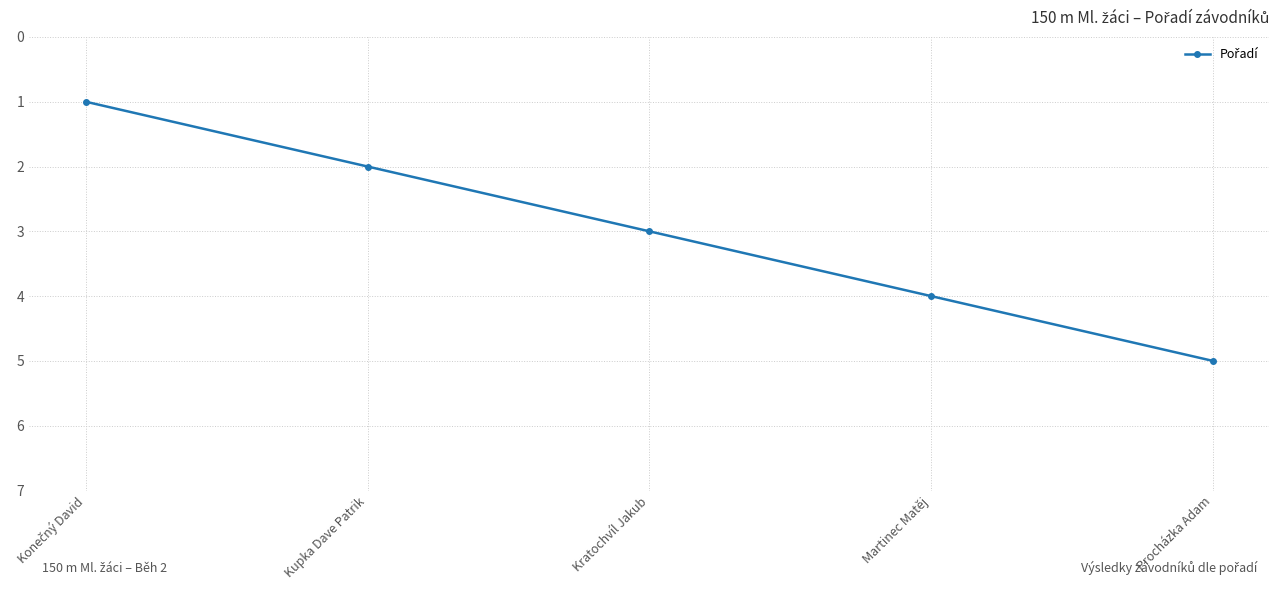

The value at Procházka Adam is 8. True or false?

False